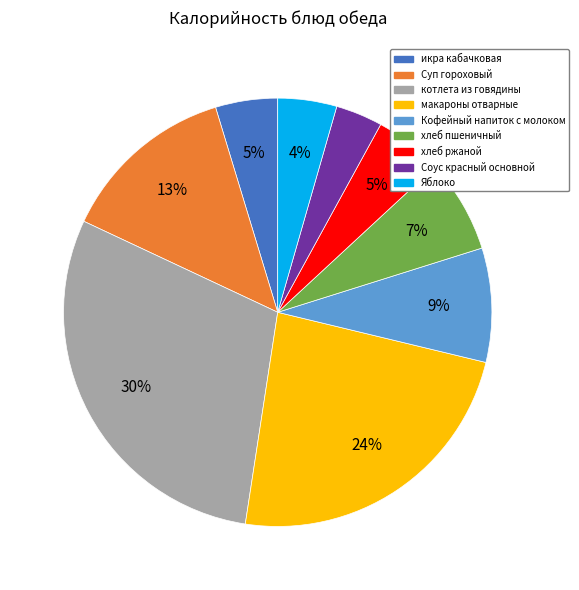

To the nearest percent, what percentage of the pie is Яблоко?

4%